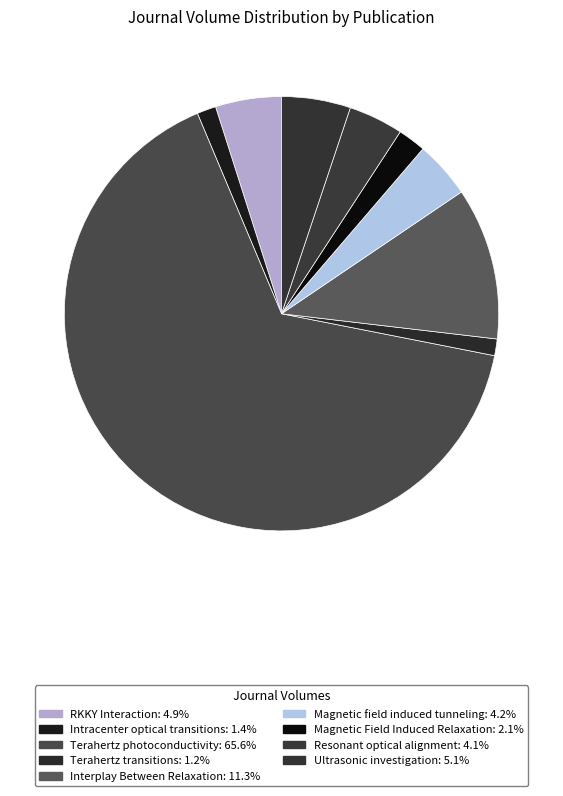

Which has a higher value, Interplay Between Relaxation or Resonant optical alignment?

Interplay Between Relaxation